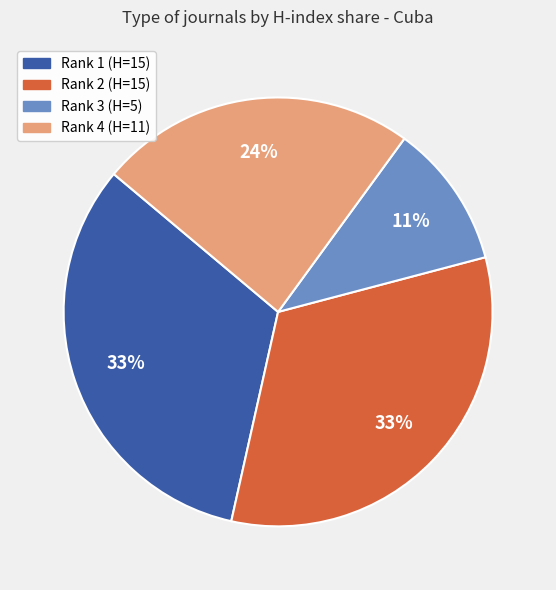

Count the number of slices in the pie.

4